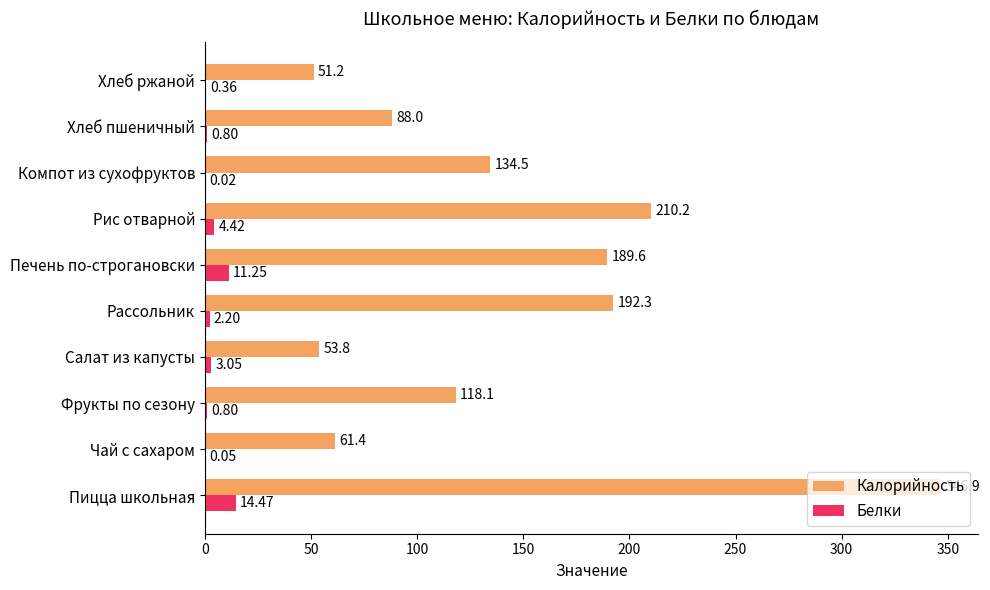

What is the sum of the Белки values at Хлеб ржаной and Фрукты по сезону?

1.2